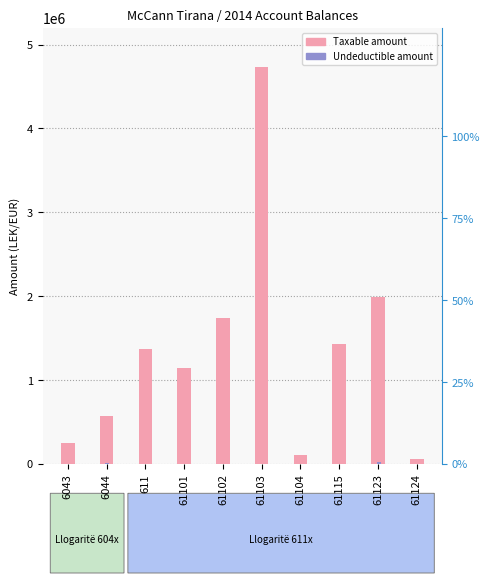

What are all the series names shown in the legend?

Taxable, Undeductible